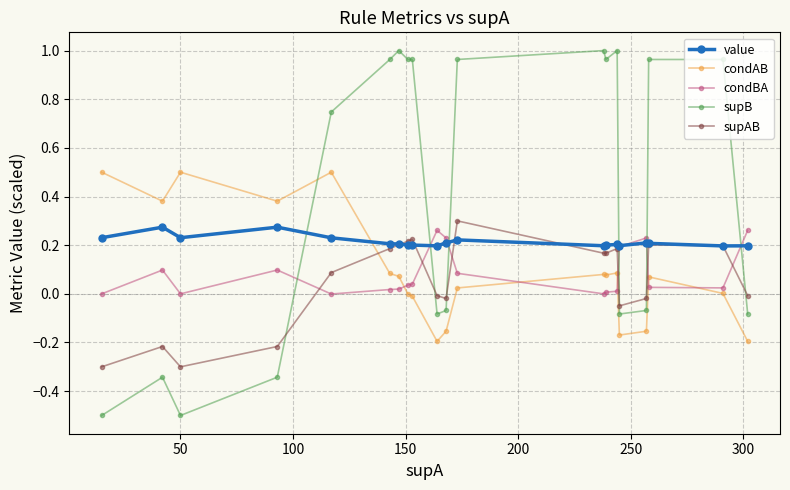

Does the chart display data point markers on the line(s)?

Yes